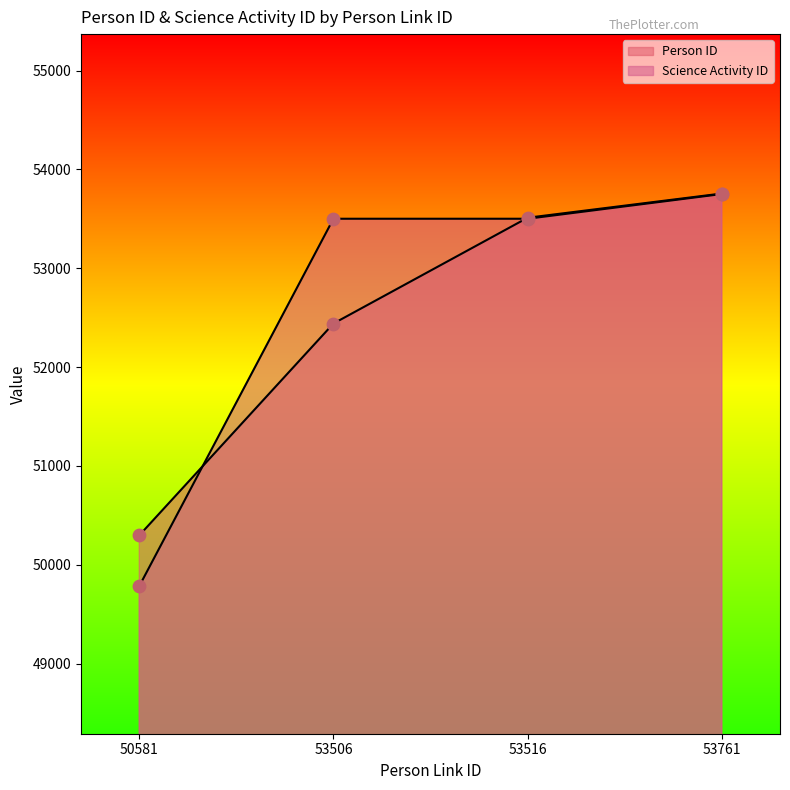

Which series contains the lowest Y value?

Science Activity ID